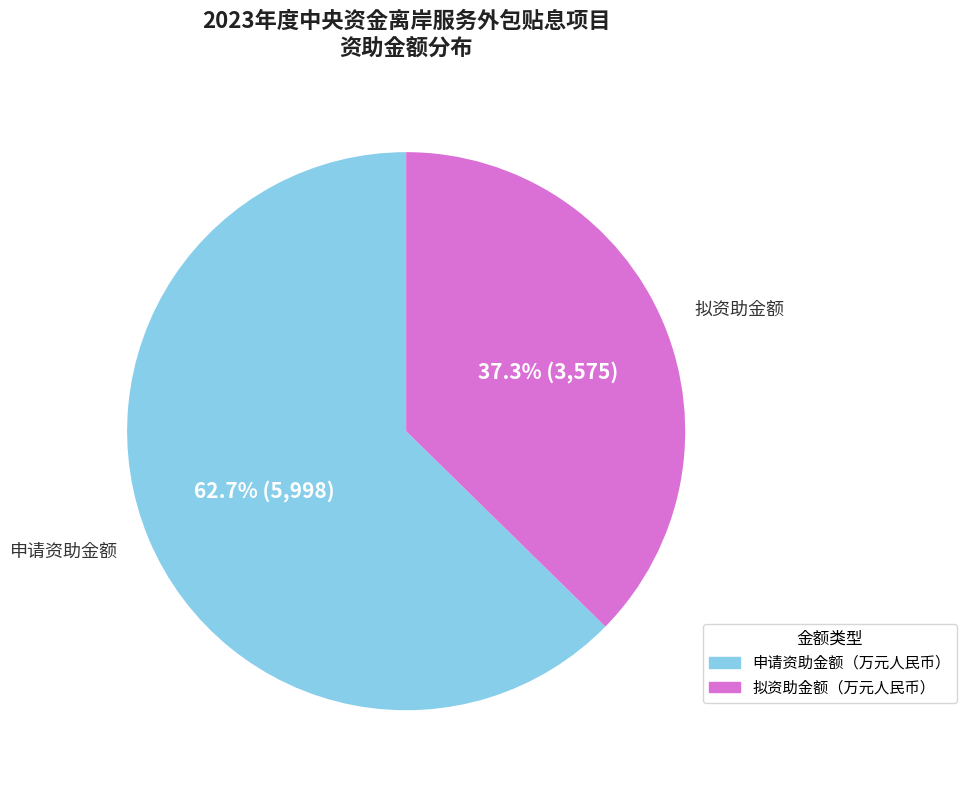

Rank the categories by value from highest to lowest.

申请资助金额（万元人民币）, 拟资助金额（万元人民币）